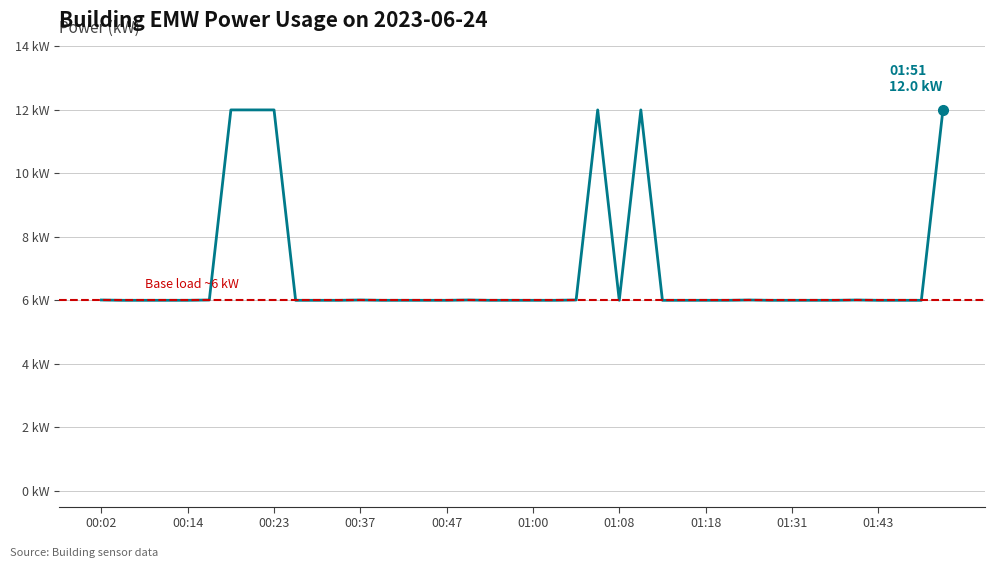

Does the chart have visible grid lines?

Yes